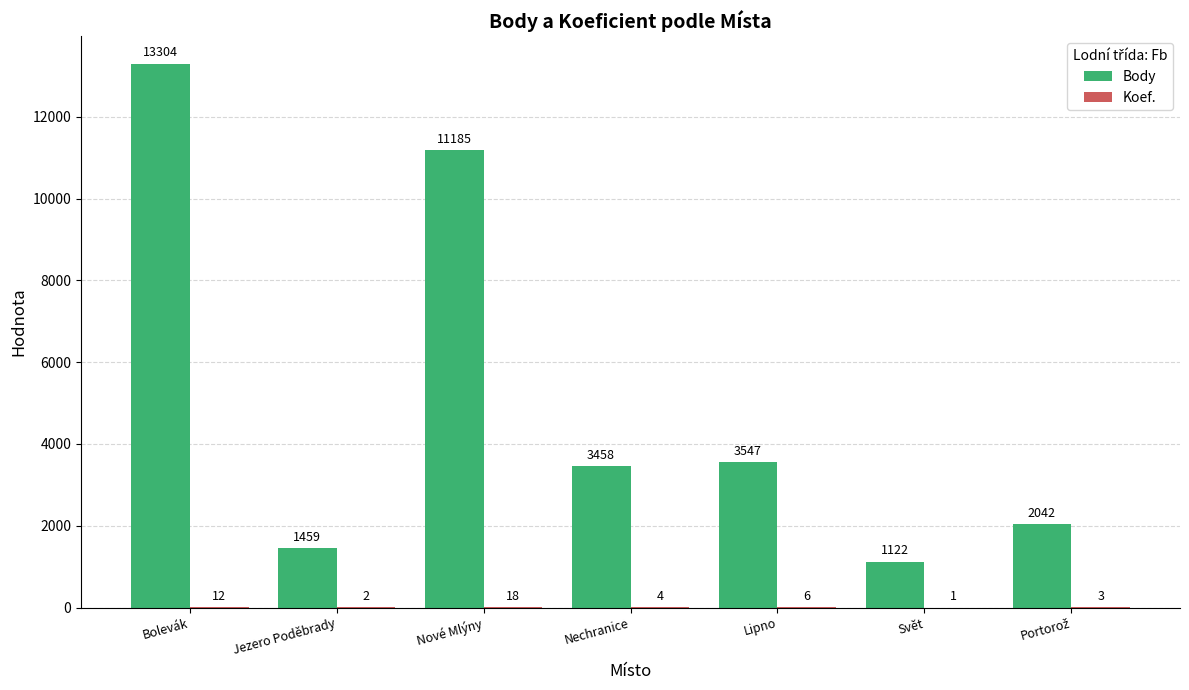

The value of Body at Jezero Poděbrady is 1459. True or false?

True